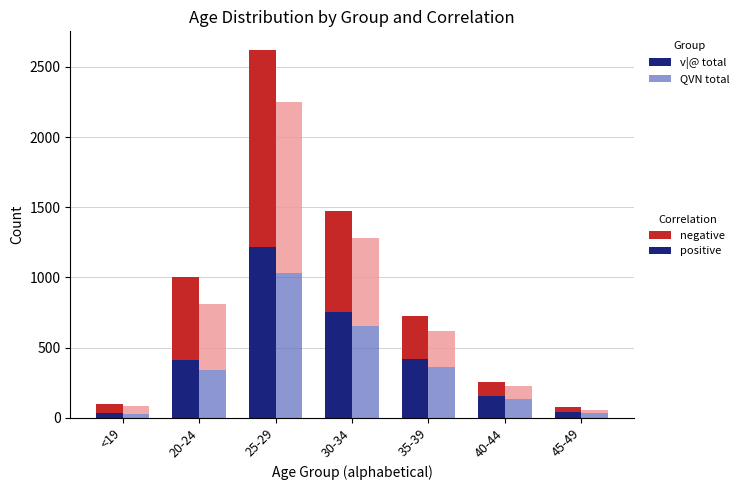

What is the difference between the maximum and minimum values in the v|@ negative series?

1375